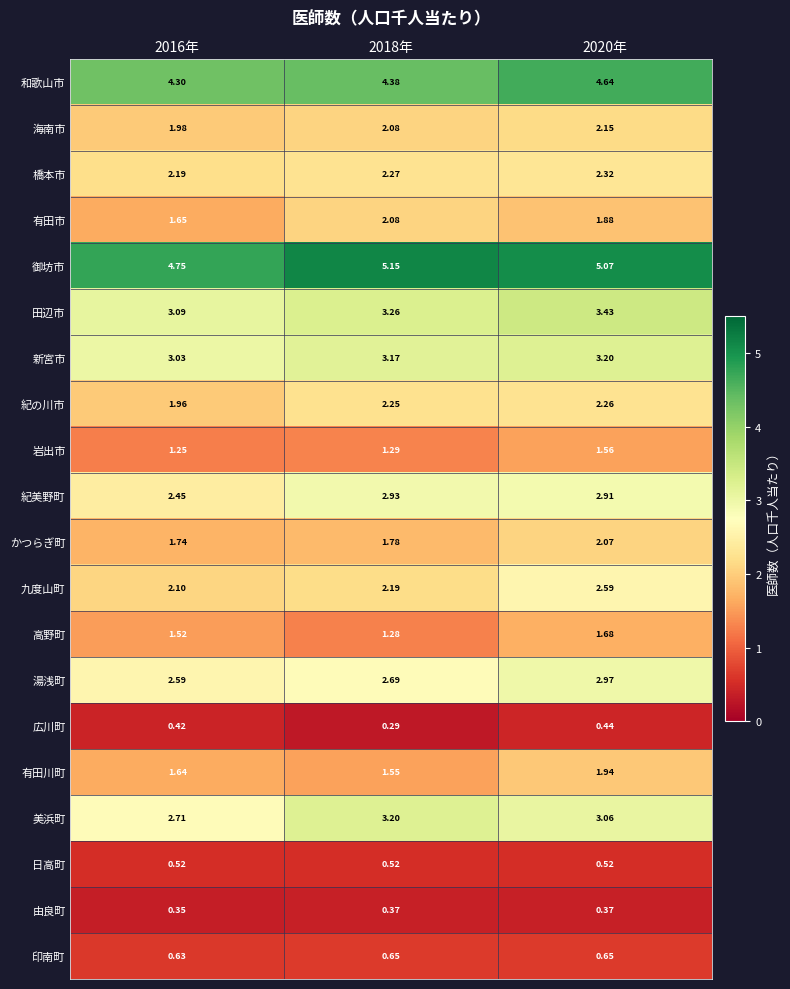

Is the value of 高野町 at 2016年 greater than the value of 和歌山市 at 2018年?

No